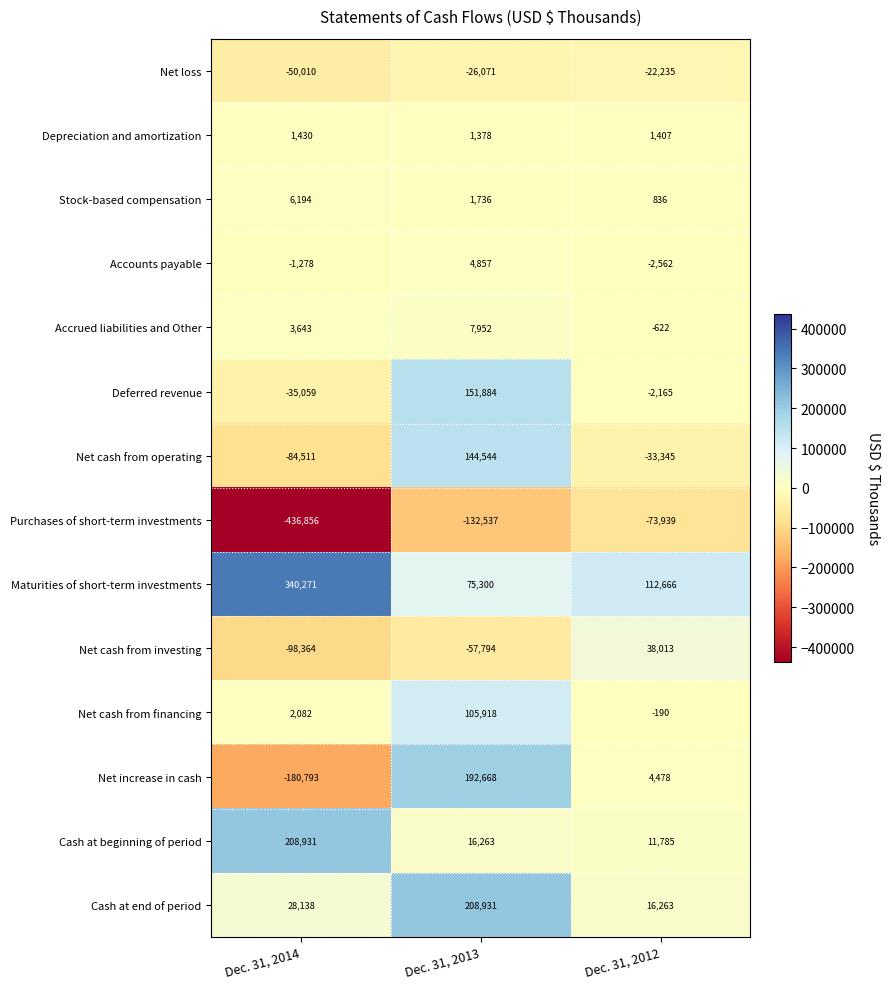

What is the highest value of the Maturities of short-term investments series?

340271